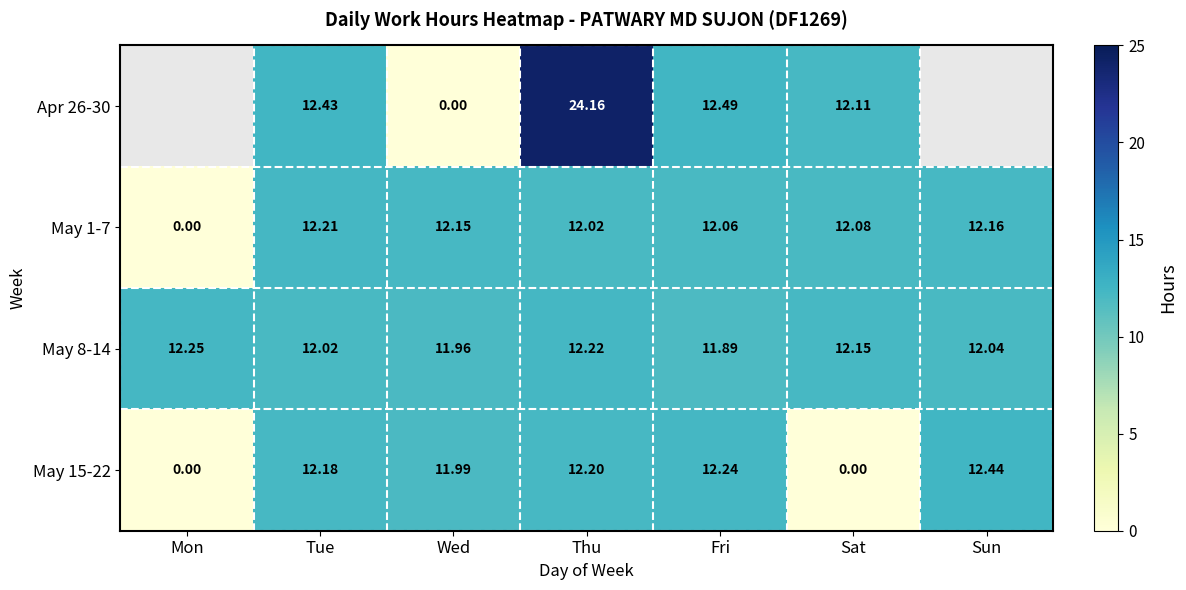

Where does the May 15-22 series first go above 12?

Tue